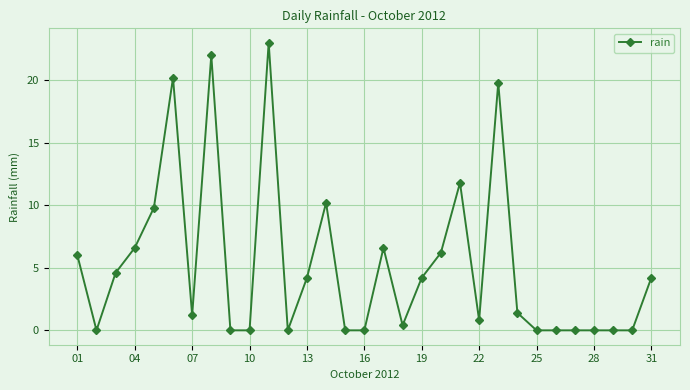

True or false: there are more than 0 points higher than both neighbors.

True